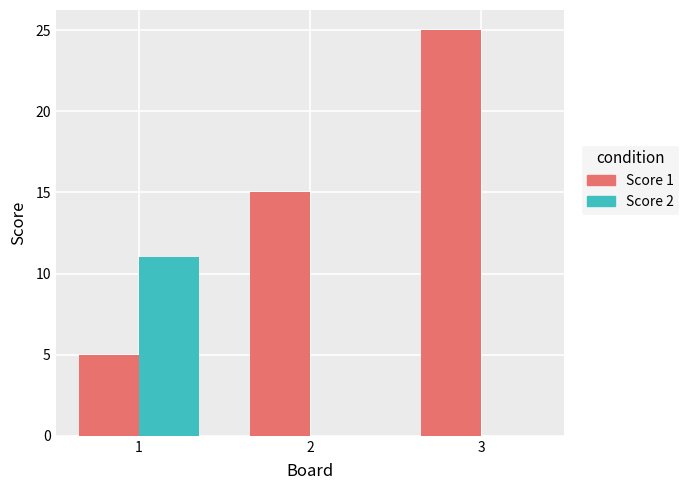

The value of Score 2 at 1 is 7. True or false?

False